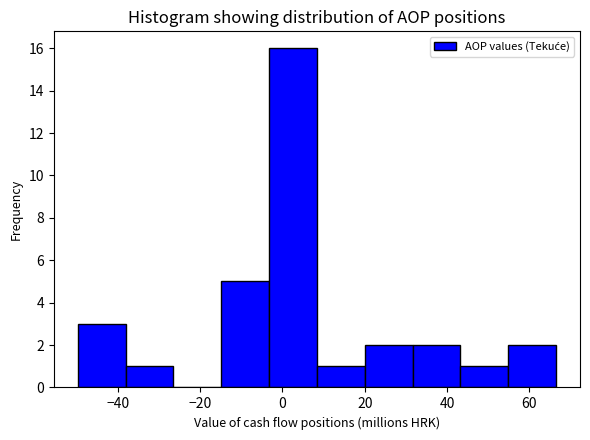

Over which range of the x-axis is the bar tallest?

-4 to 8